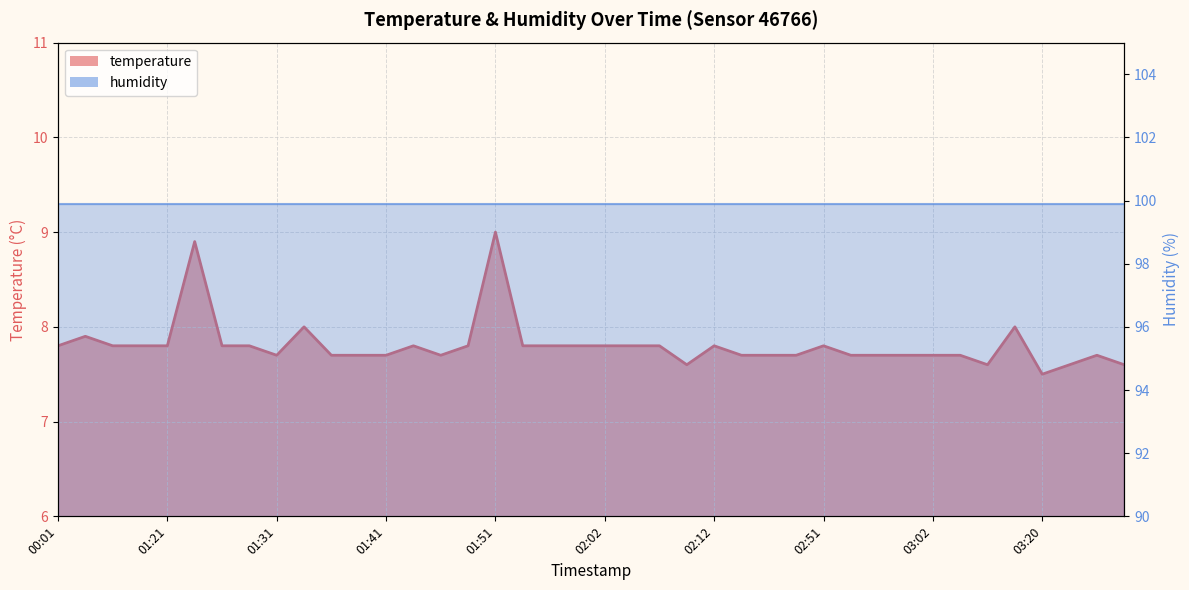

What is the sum of all values?

312.3